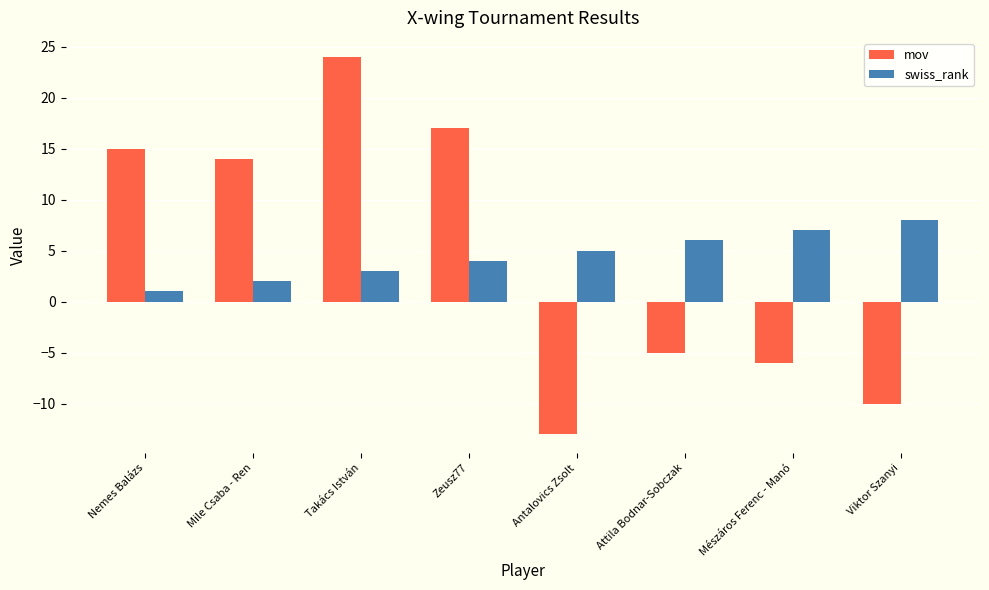

How many groups of bars are there?

8